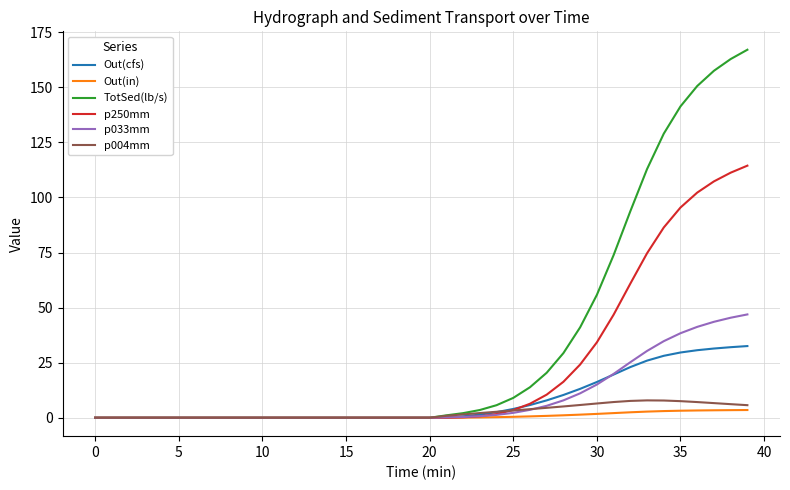

Which series has the largest range (max minus min)?

TotSed(lb/s)